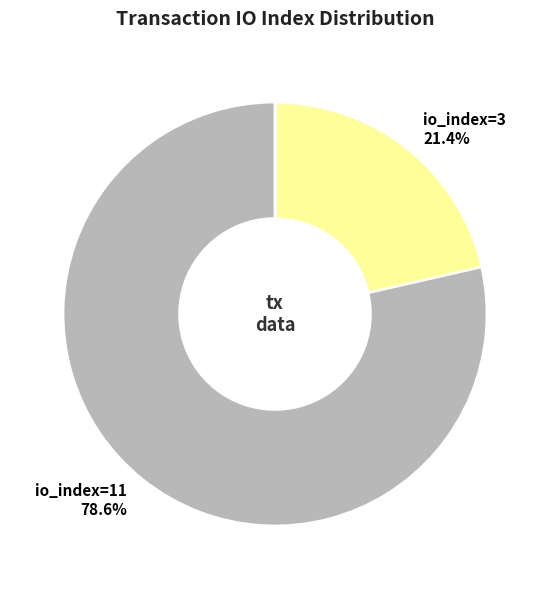

To the nearest percent, what is the difference between the largest and smallest slice percentages?

57%